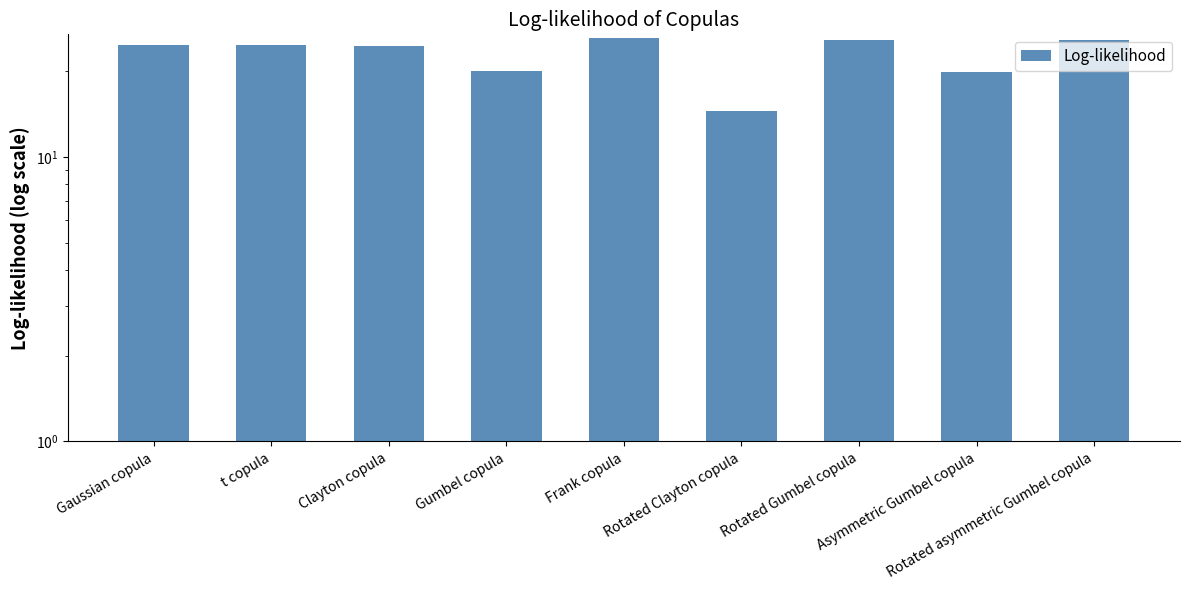

Between Frank copula and Gumbel copula, which is larger?

Frank copula